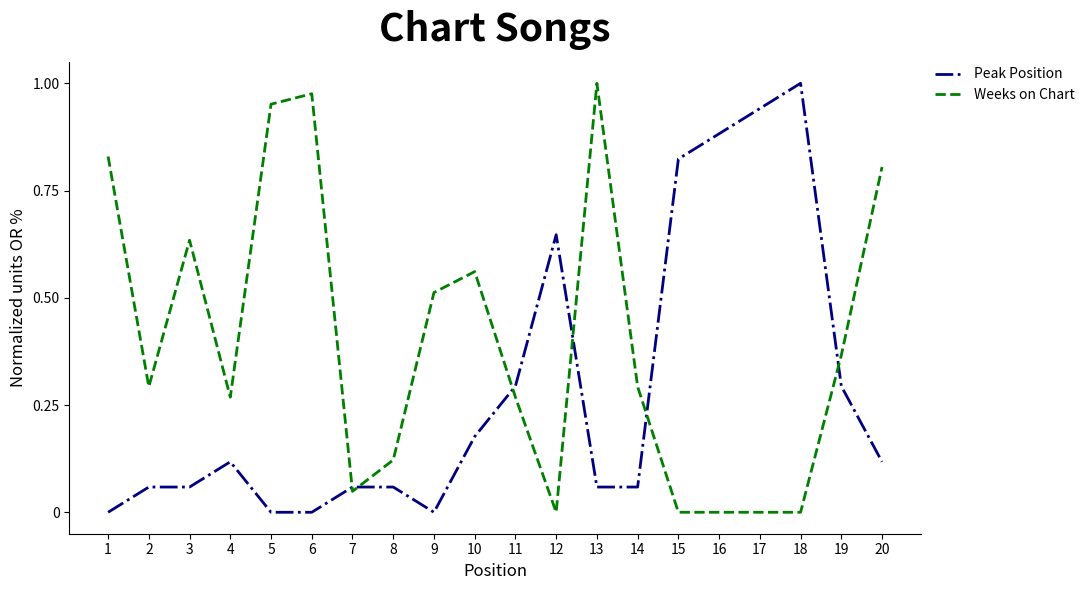

Which category has the highest value in the Weeks on Chart series?

13